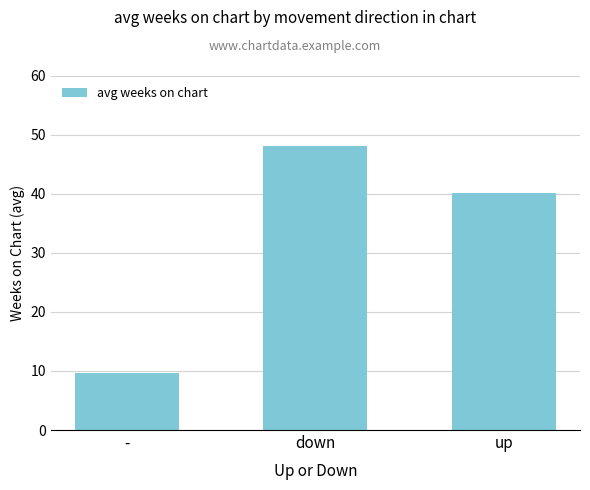

Reading left to right, extract all data points from this chart.

-=9.7	down=48.0	up=40.2